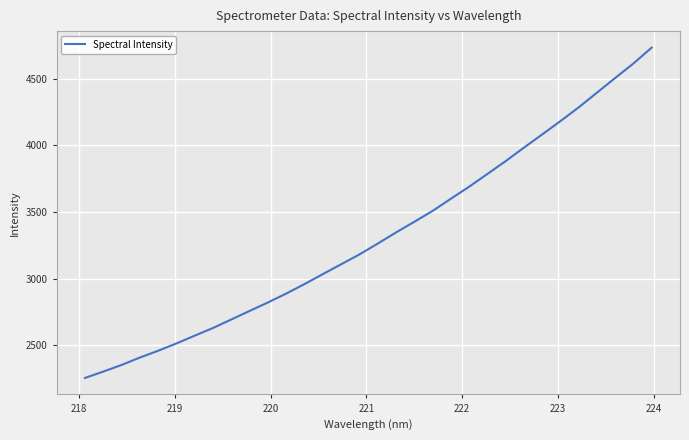

What is the greatest value displayed?

4732.9